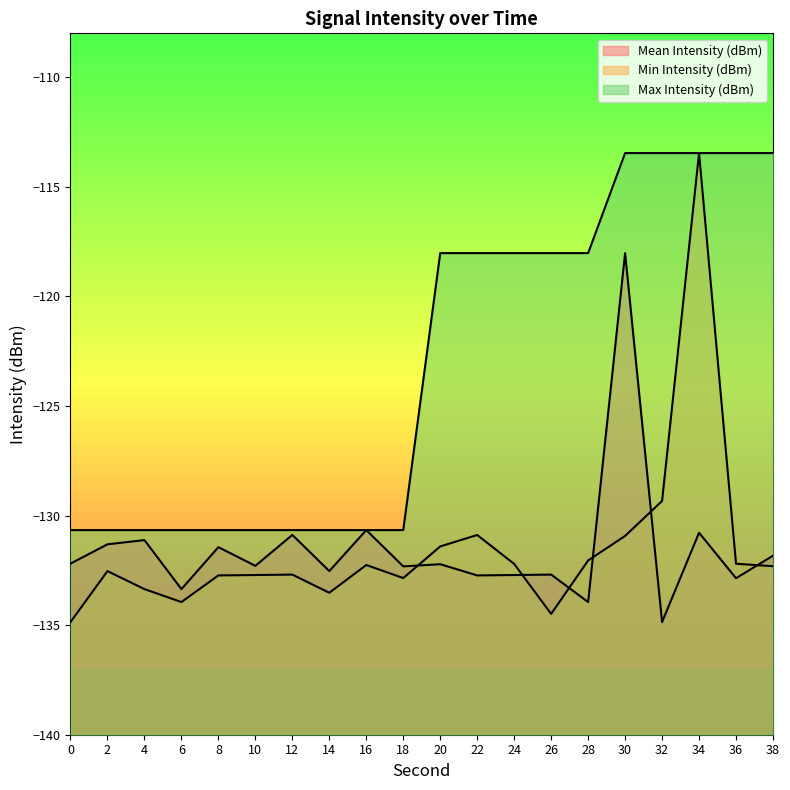

What is the maximum value shown in the chart?

-113.5